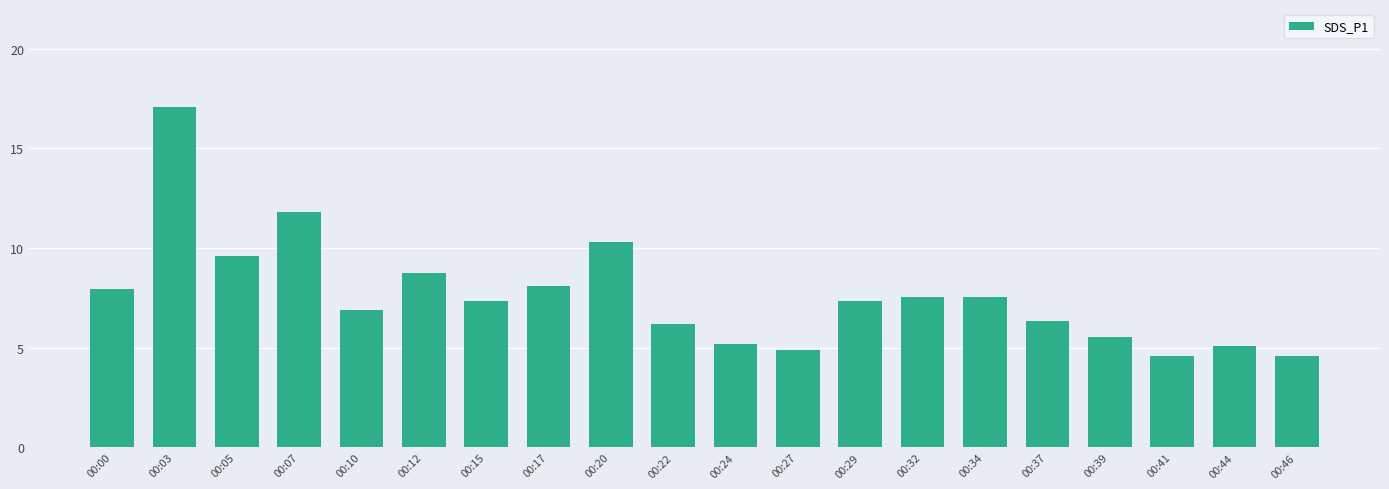

What is the change in value from 00:07 to 00:37?

-5.5